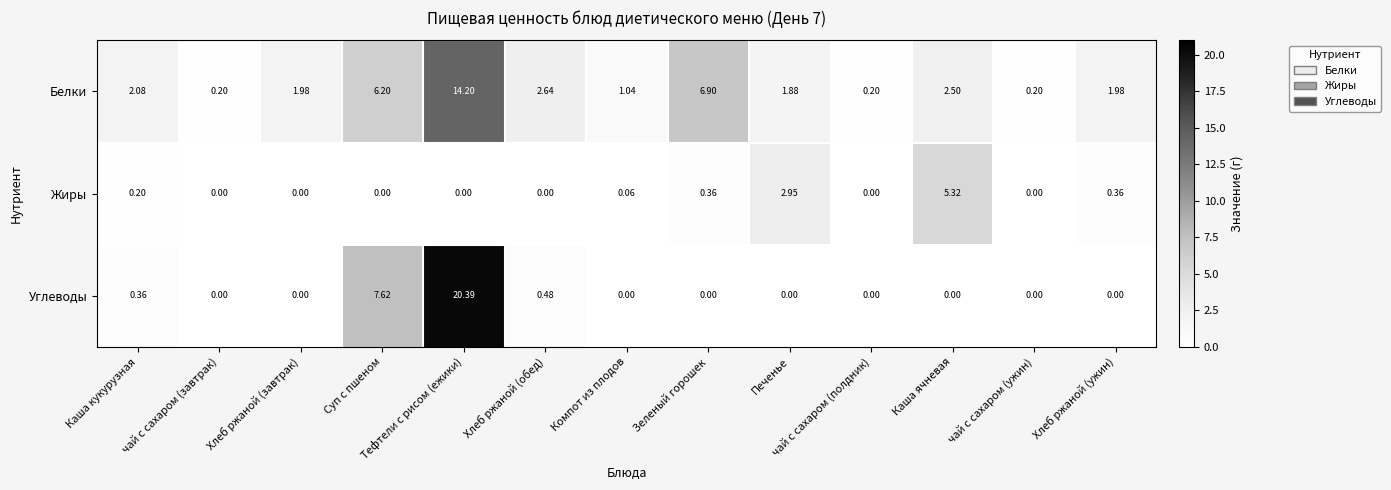

At which category is the sum across all series the highest?

Тефтели с рисом (ежики)